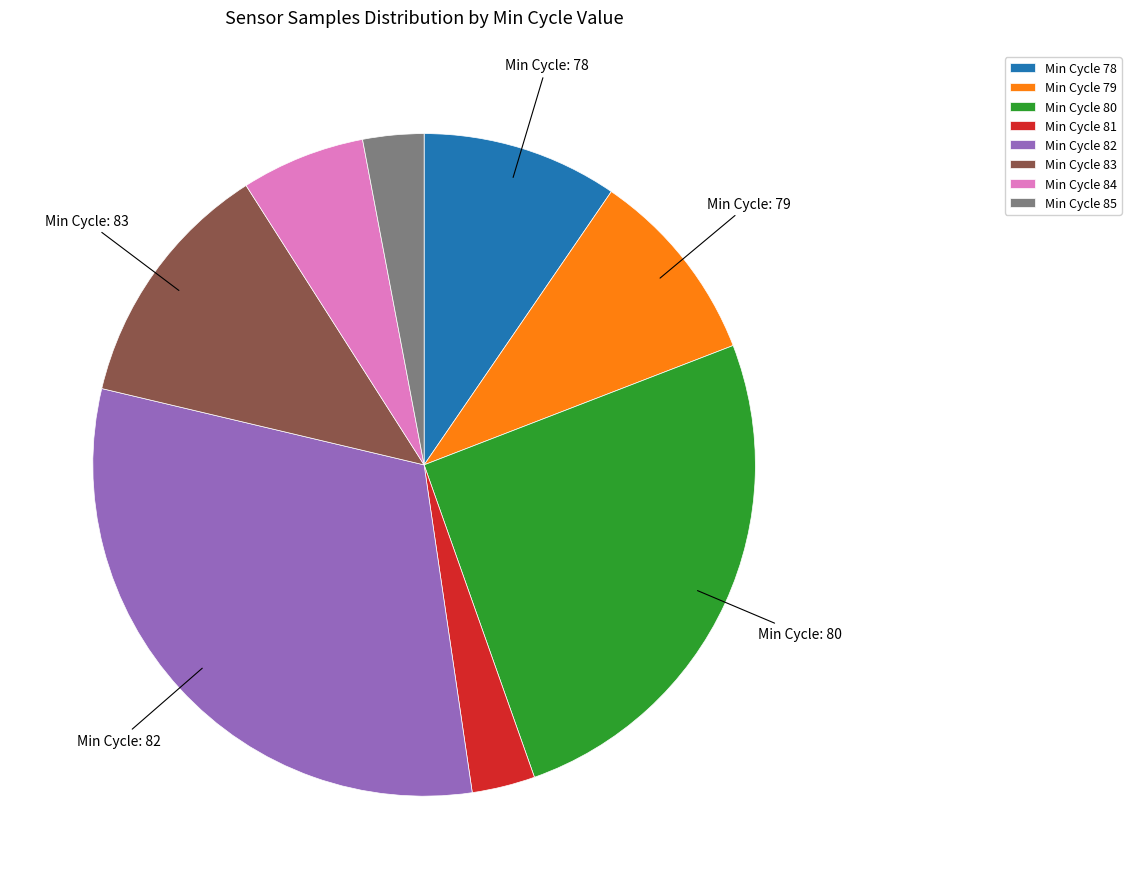

True or false: Min Cycle 82 accounts for 24% of the total.

False